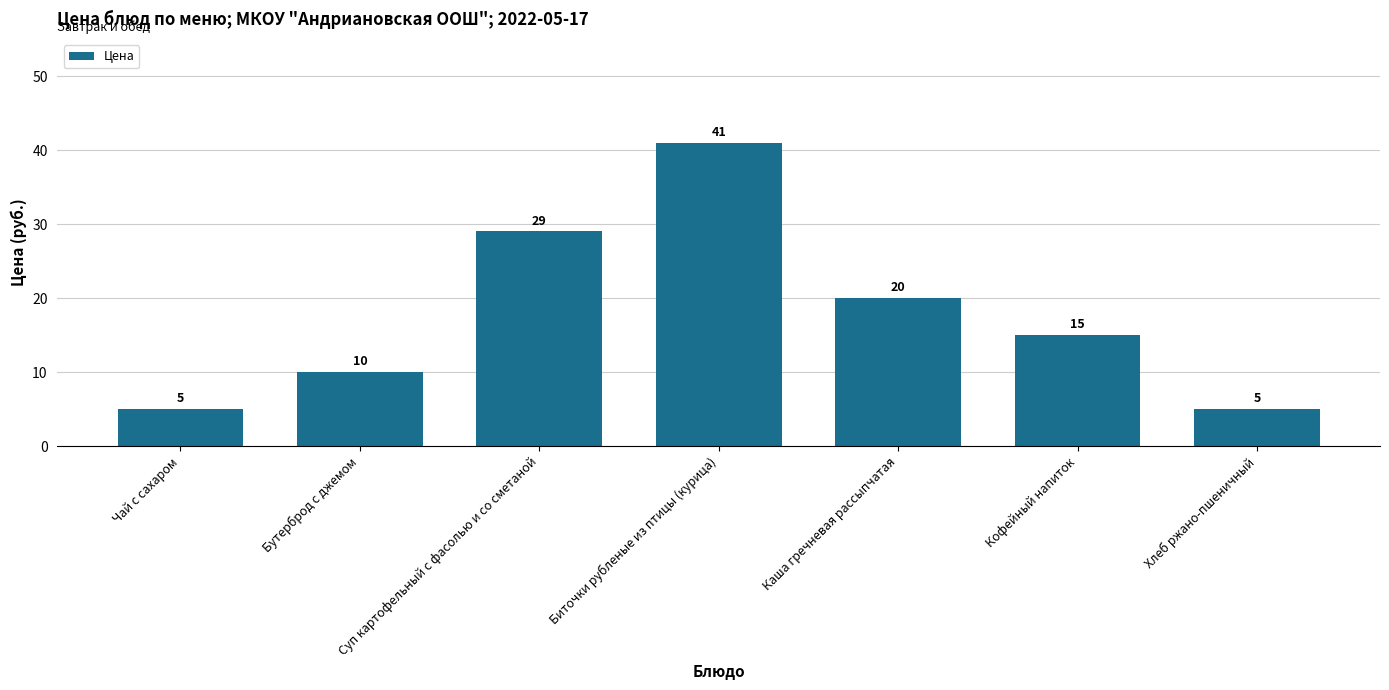

At which label is the value closest to 23?

Каша гречневая рассыпчатая